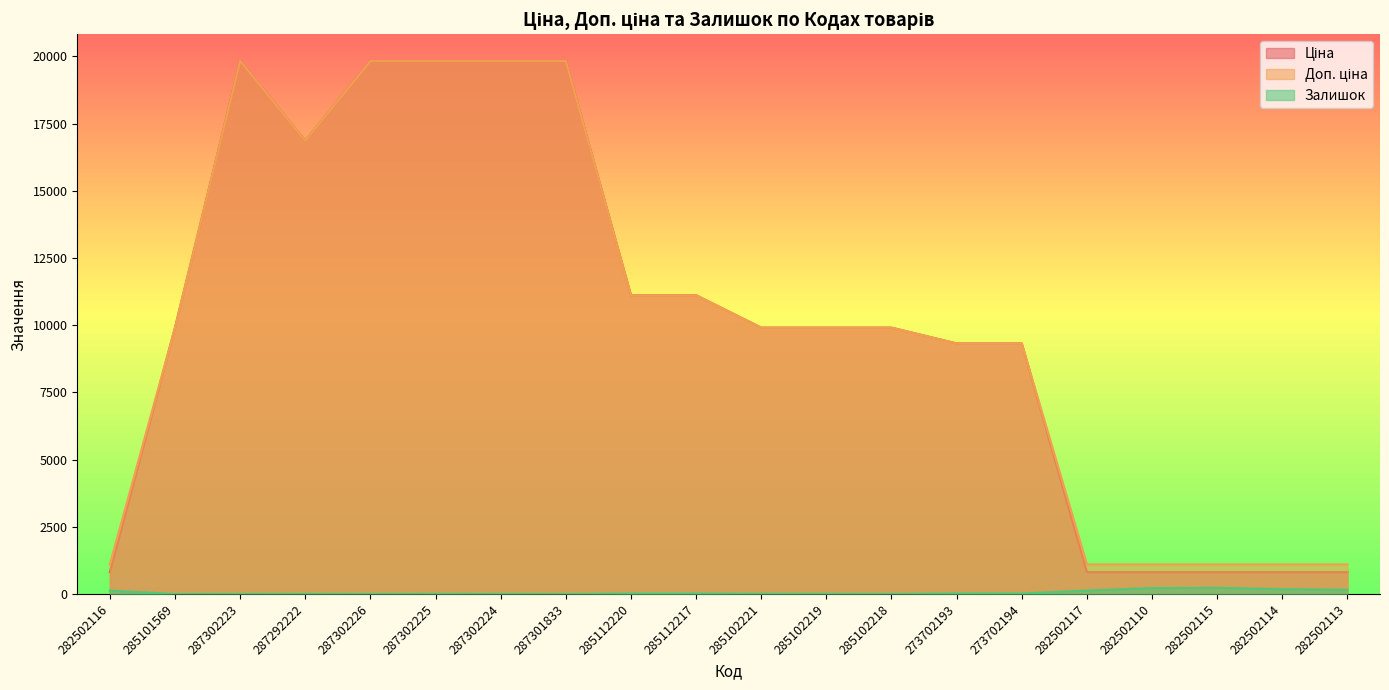

What is the total value across all series at 282502116?

2039.8